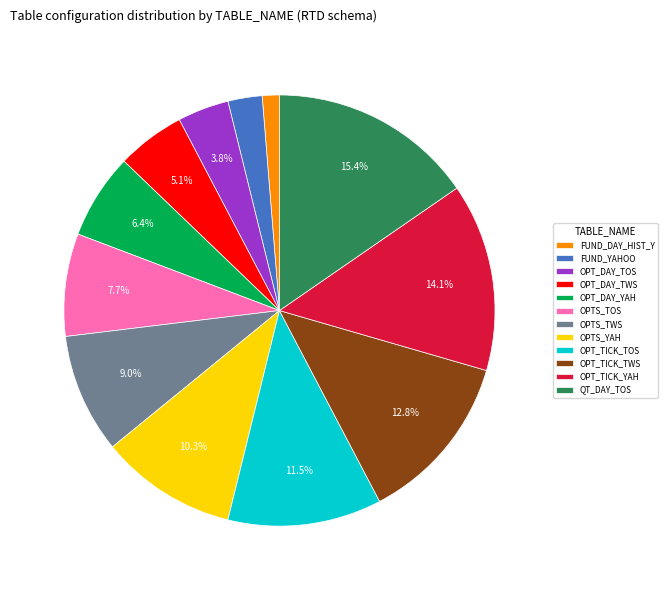

Is the sum of OPTS_TOS and QT_DAY_TOS greater than half?

No